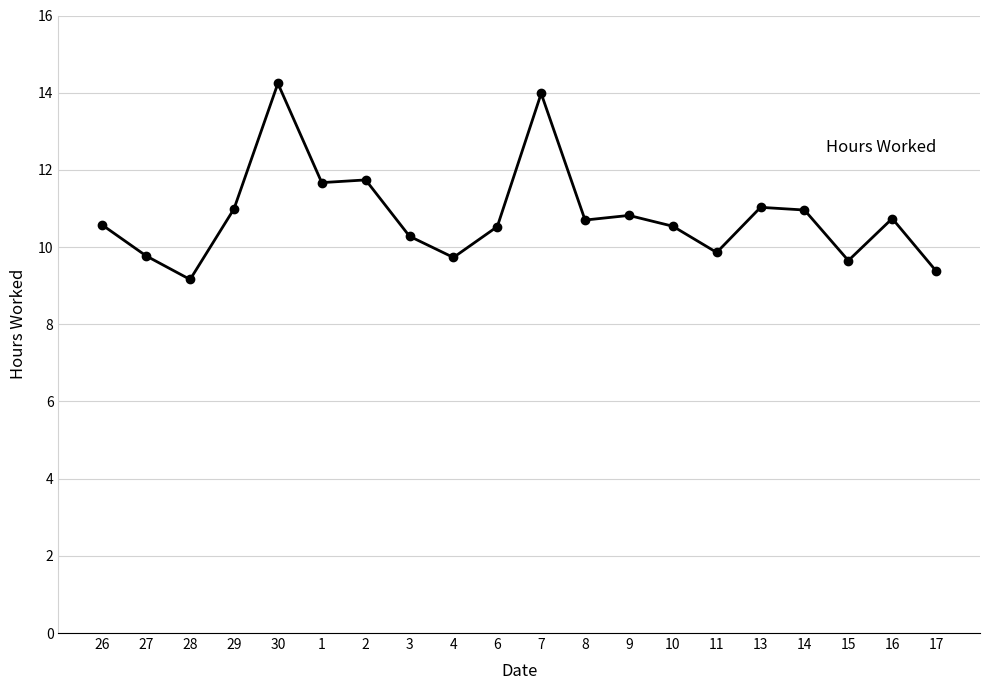

What is the ratio of the value at 11 to the value at 16?

0.9